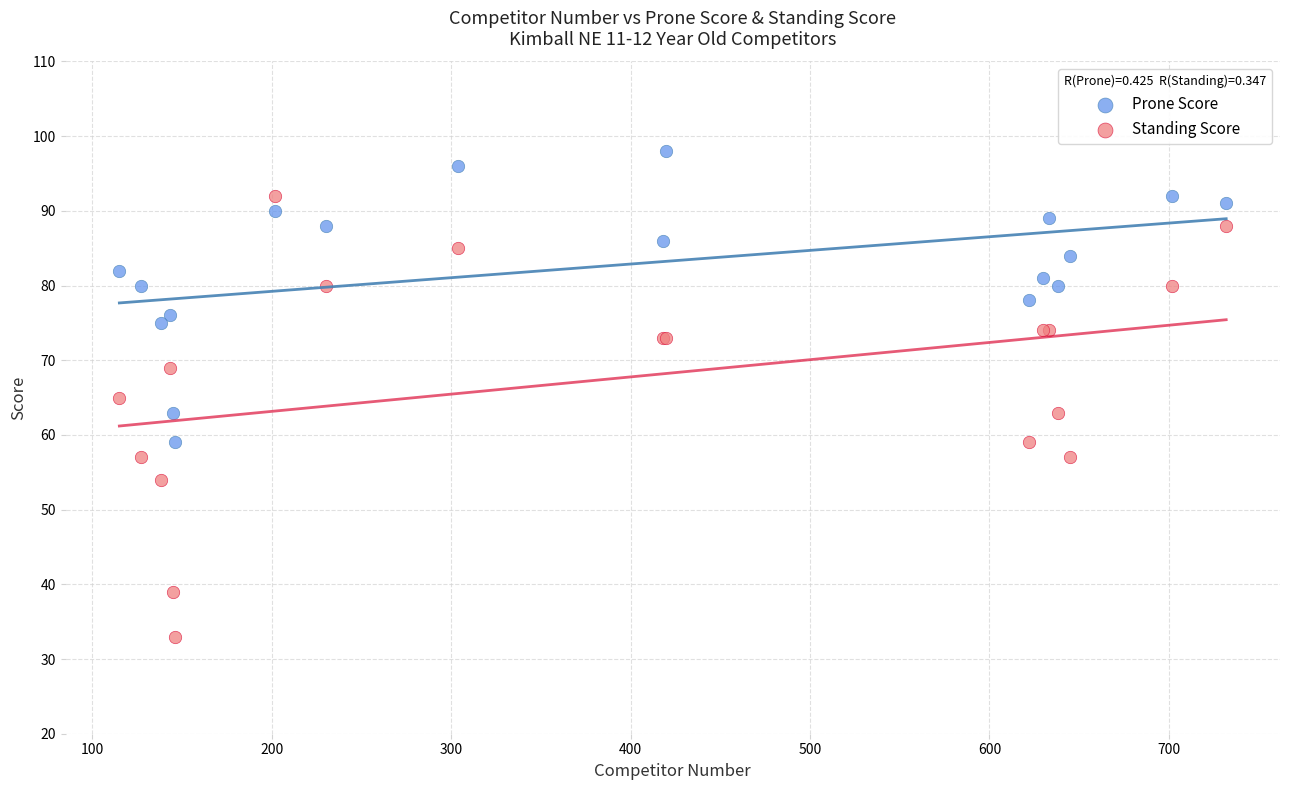

What is the X range (max minus min) for the scatter plot?

617